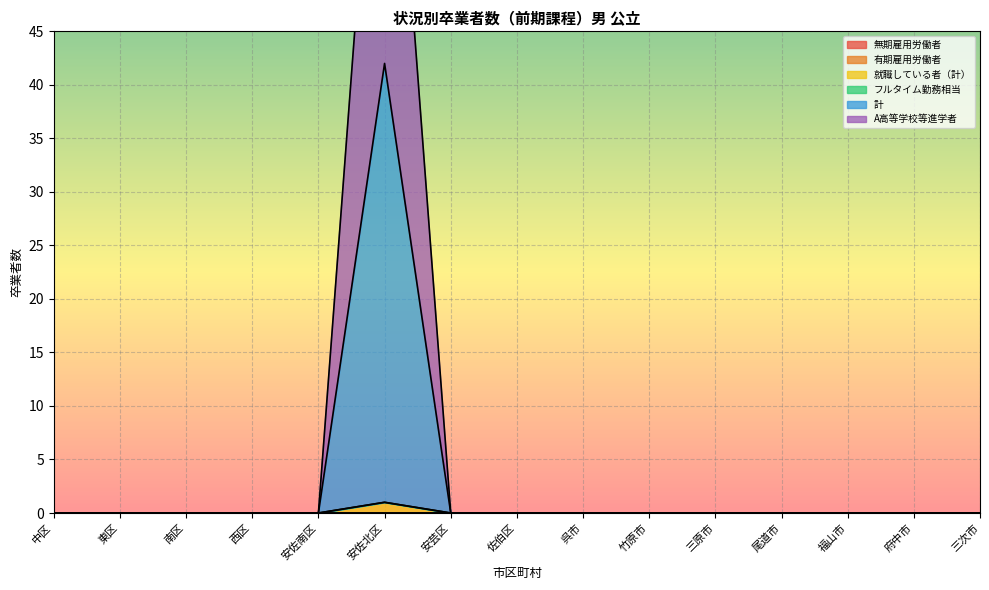

Which category has the highest value in the 就職している者（計） series?

安佐北区